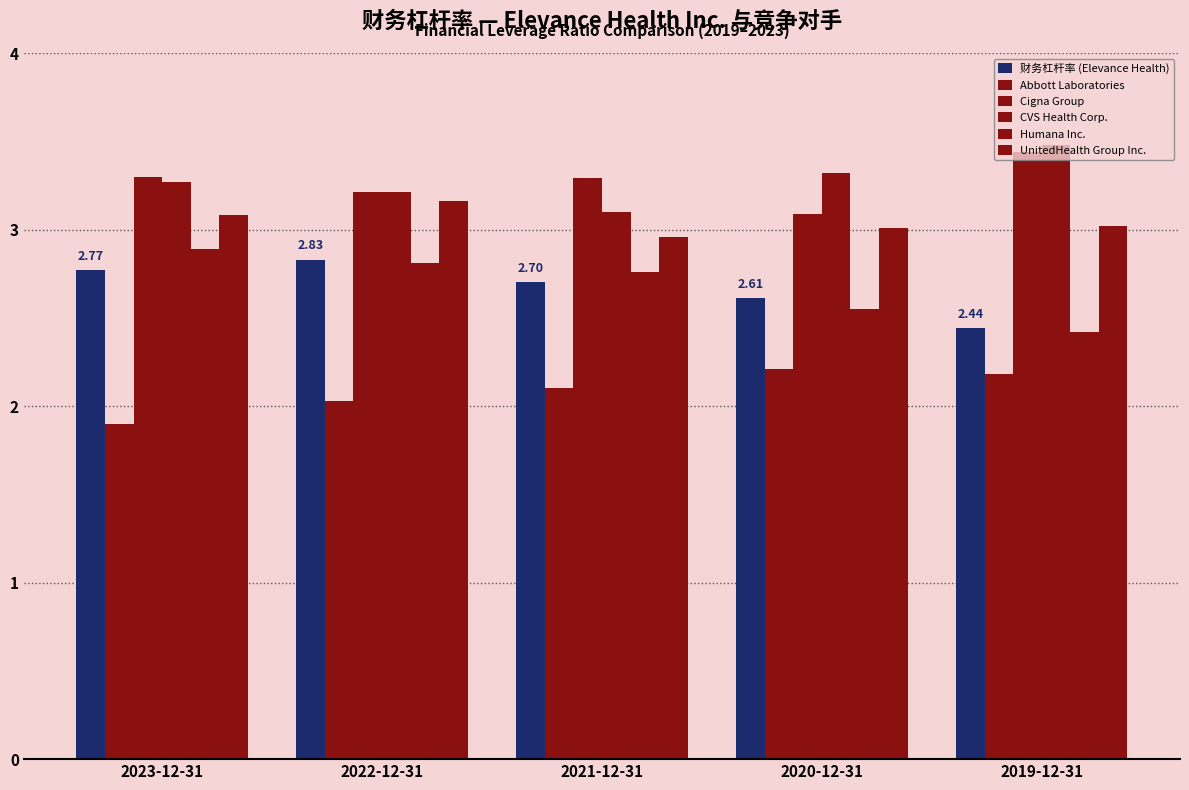

Which series has the widest spread of values?

Humana Inc.